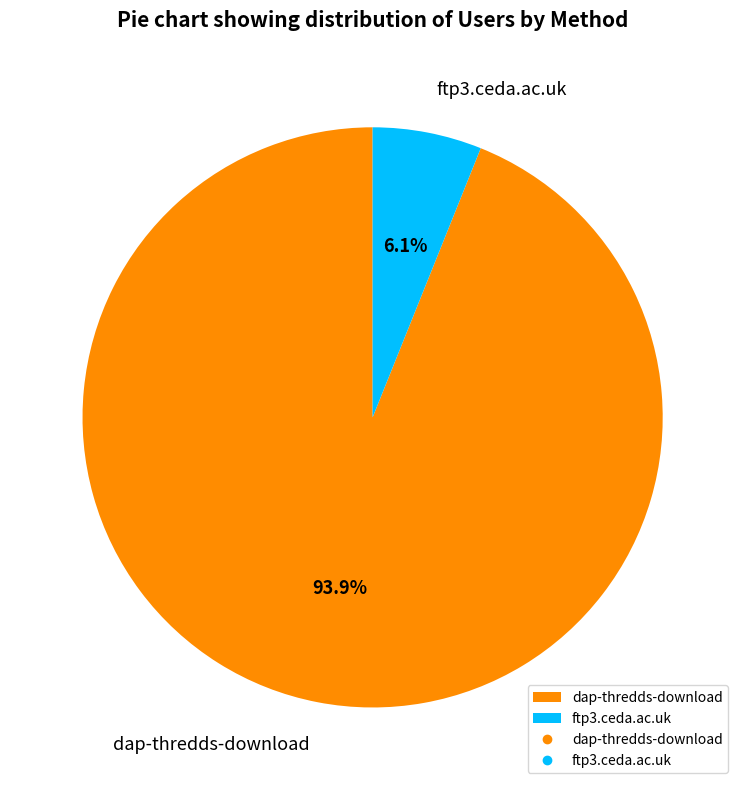

Which slice is the largest?

dap-thredds-download